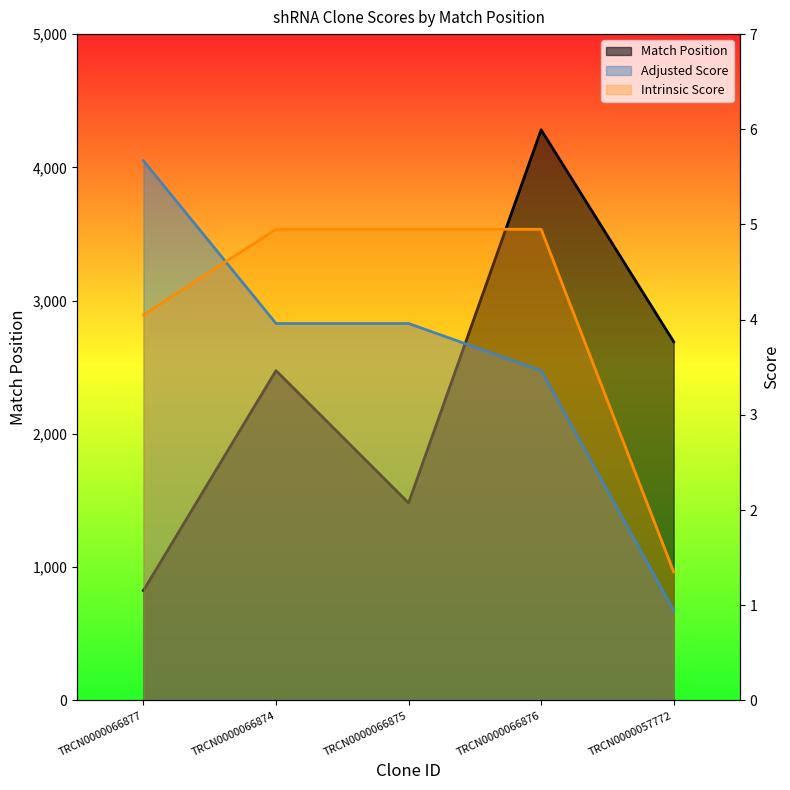

True or false: Intrinsic Score and Match Position cross at least once.

False